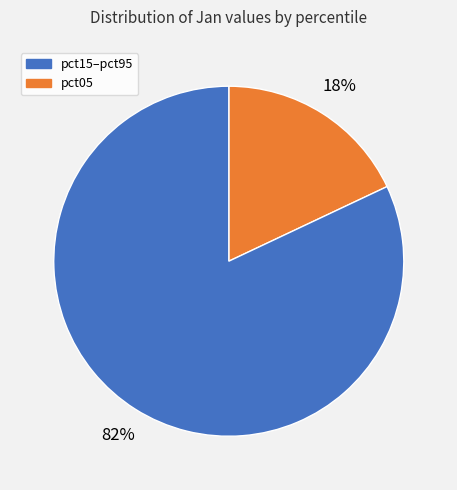

To the nearest percent, what is the average slice percentage?

50%